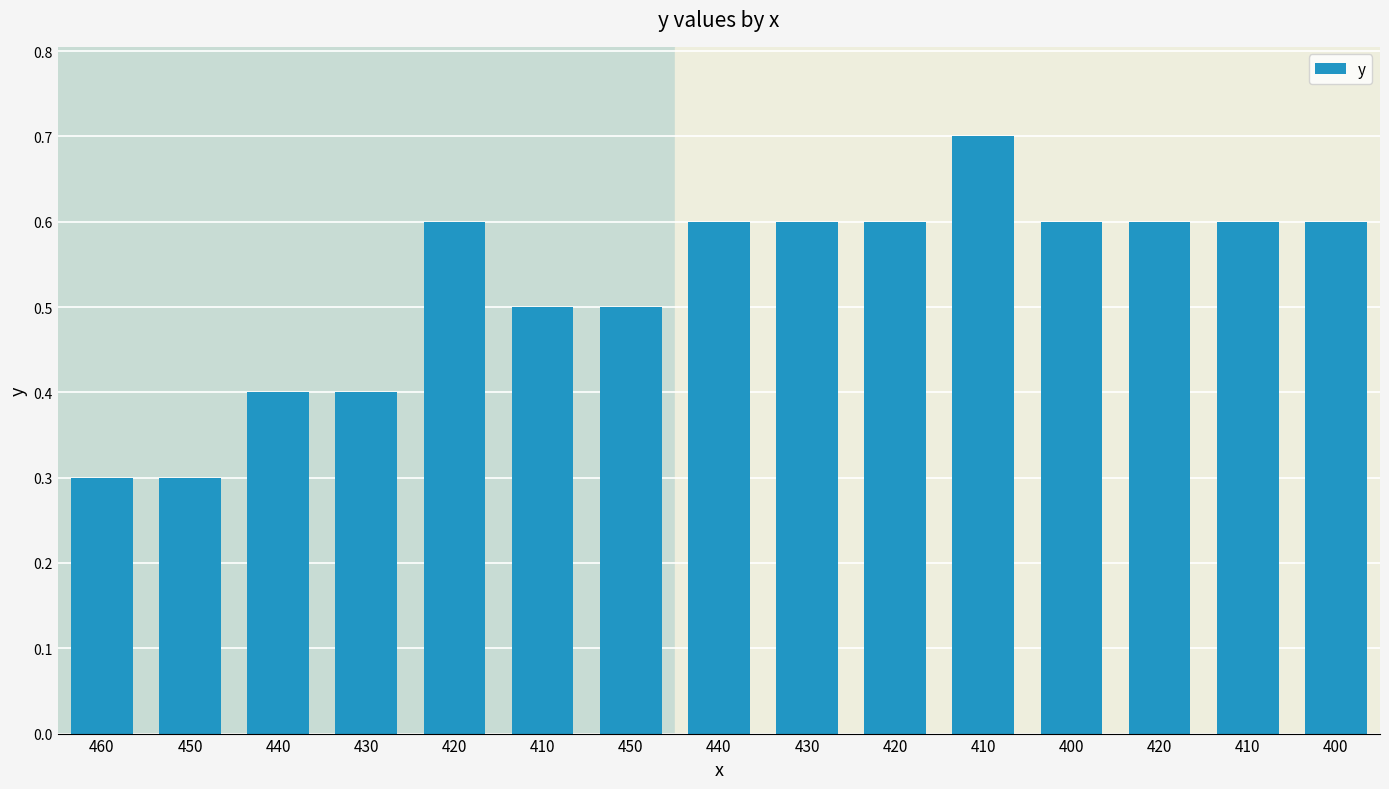

What is the smallest value displayed?

0.3